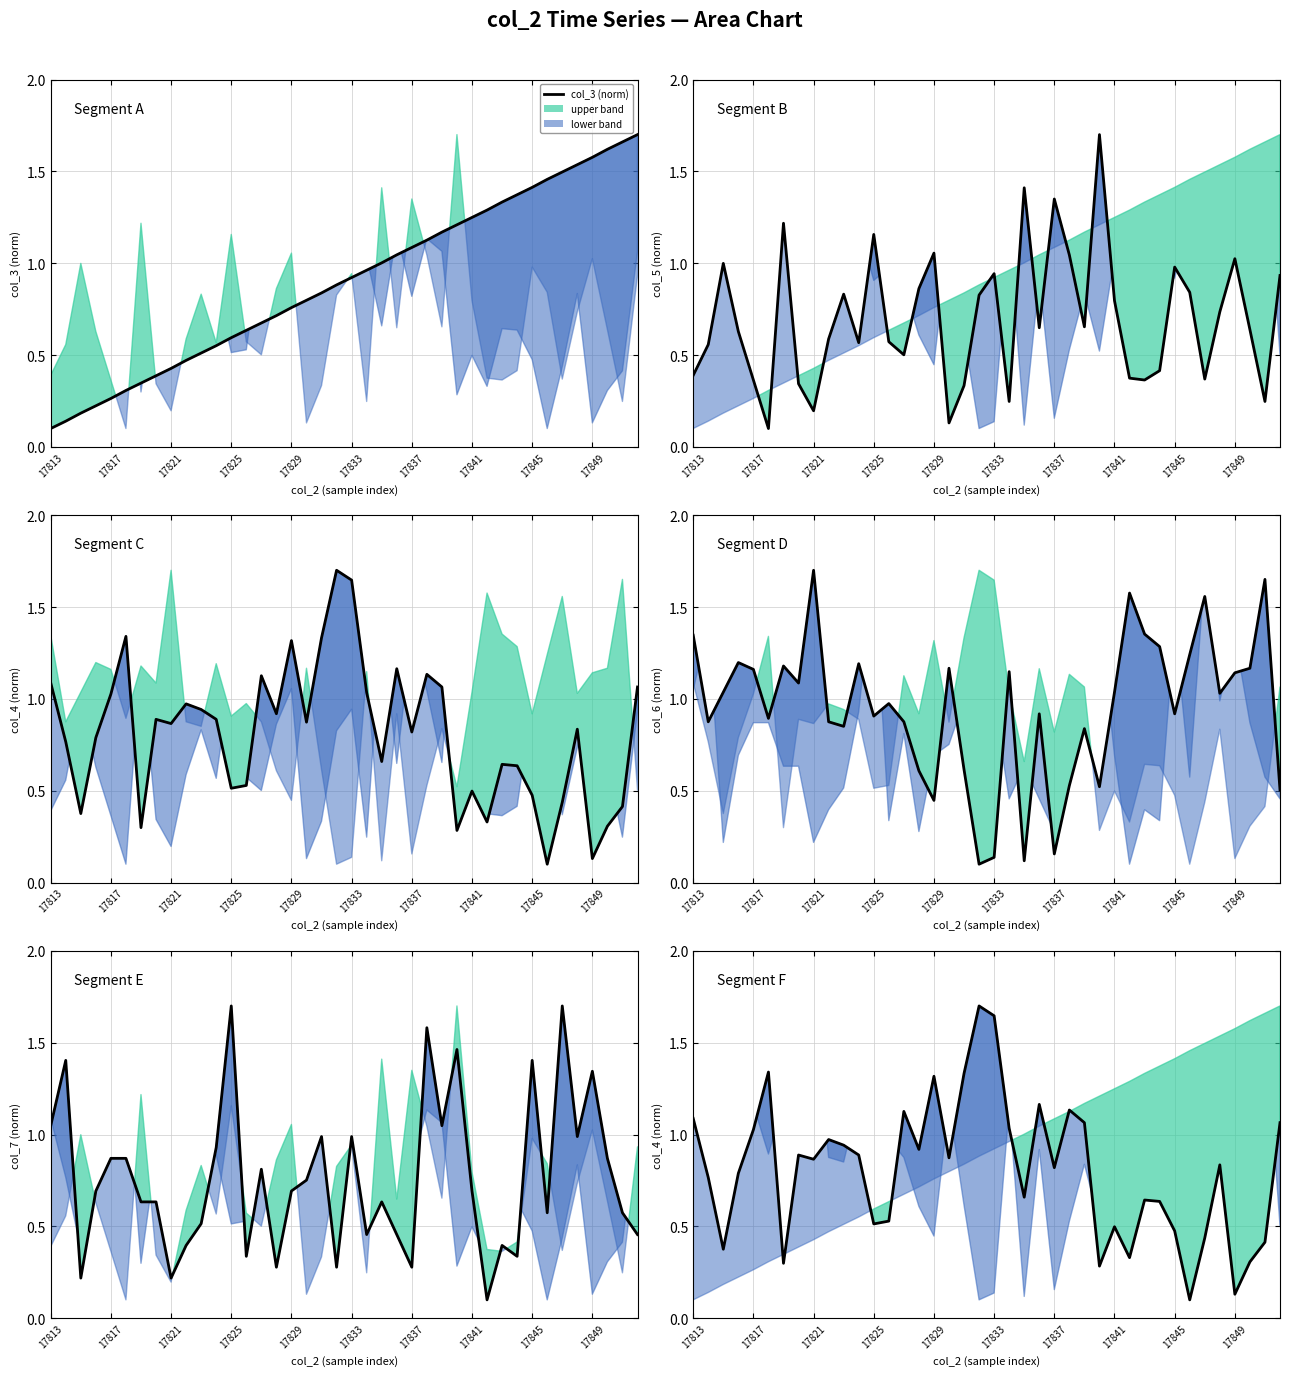

Count the number of categories in the chart.

40